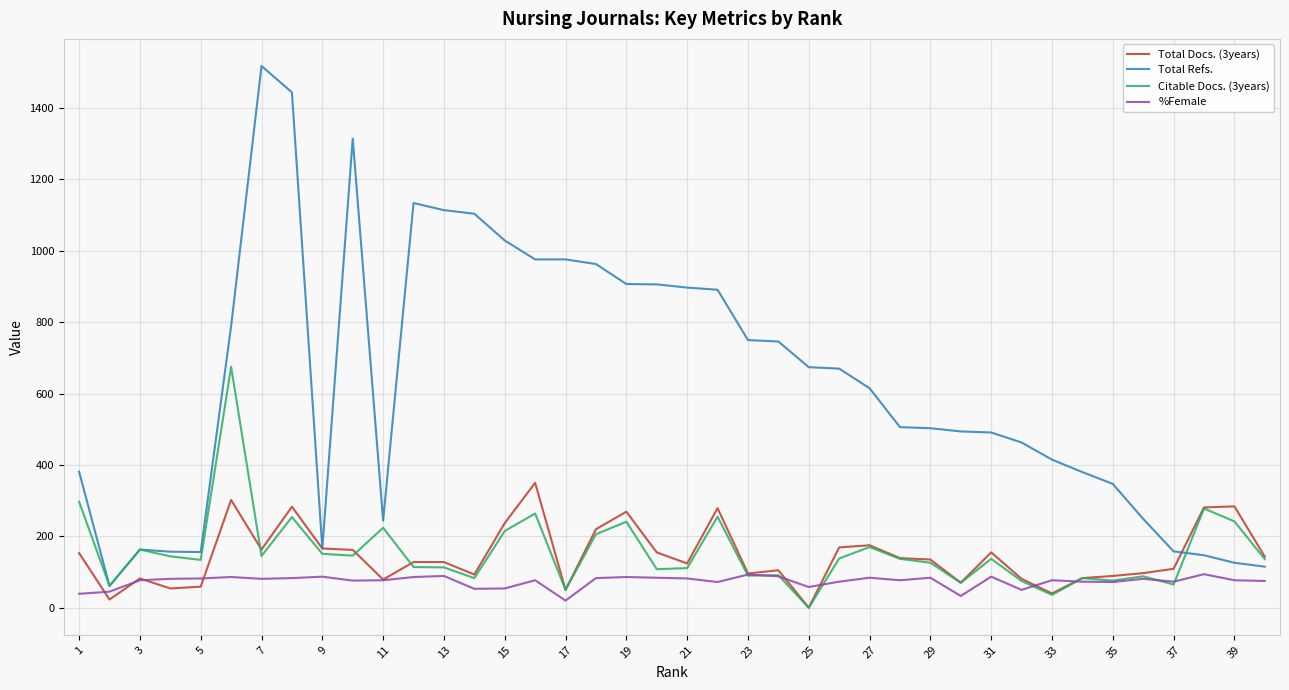

What is the greatest value displayed?

1518